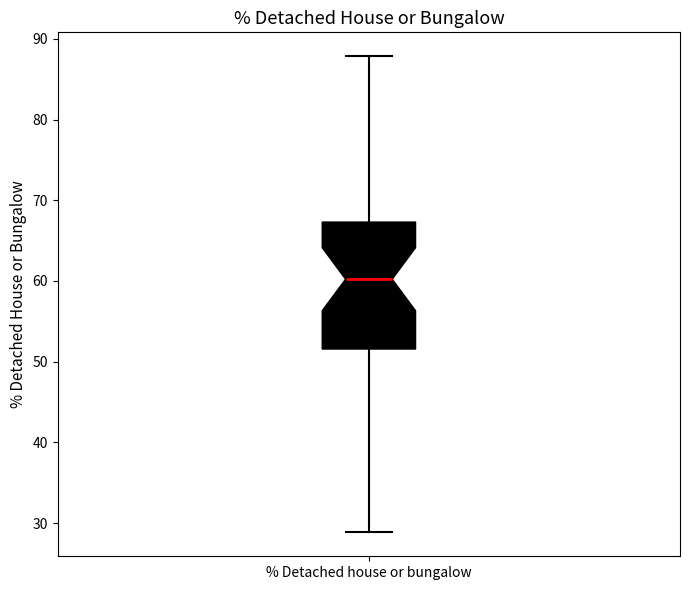

Where does the lower whisker of the box for % Detached house or bungalow end on the y-axis? The values are not printed on the chart, so give them approximately, as read against the axis.

29